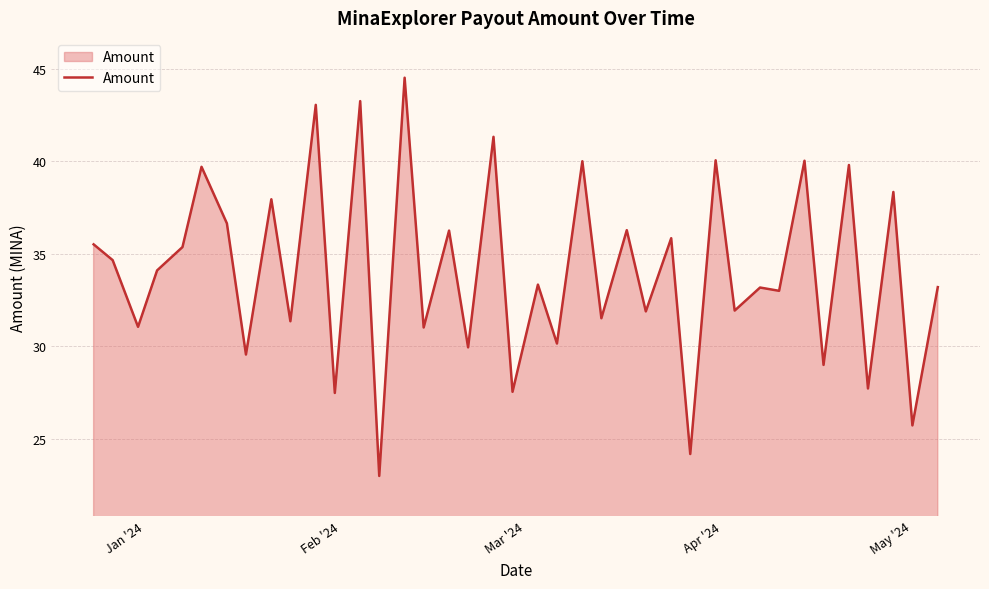

What is the difference between the maximum and minimum values?

21.5